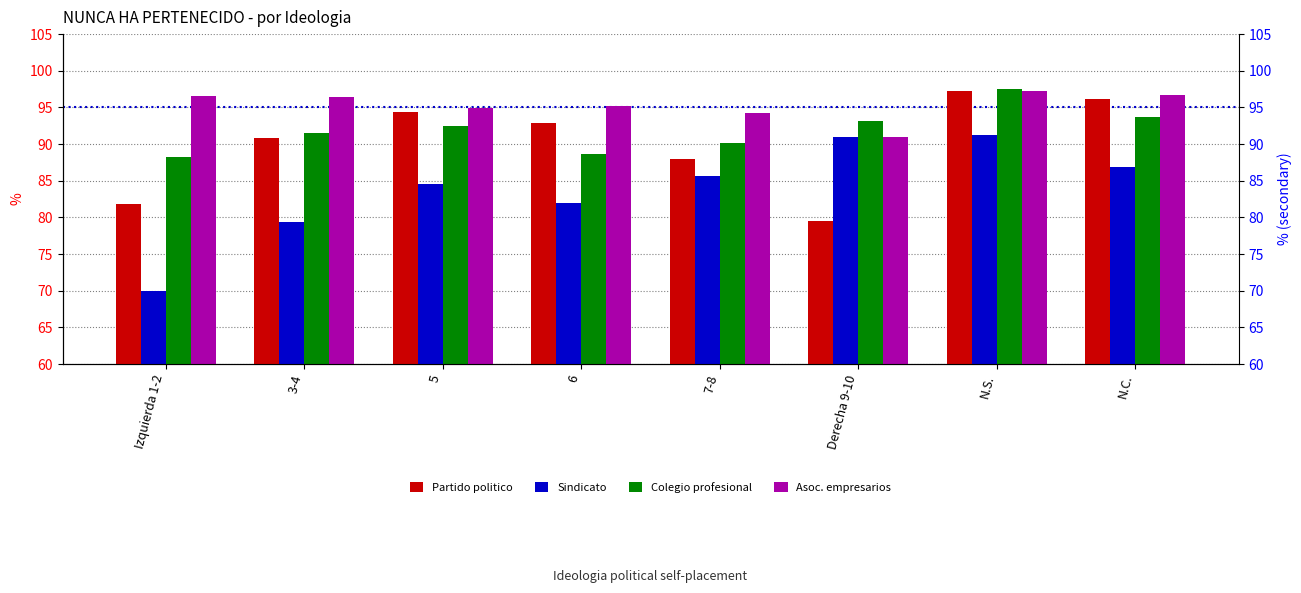

The Asoc. empresarios series shows 94.9 at 5. True or false?

True